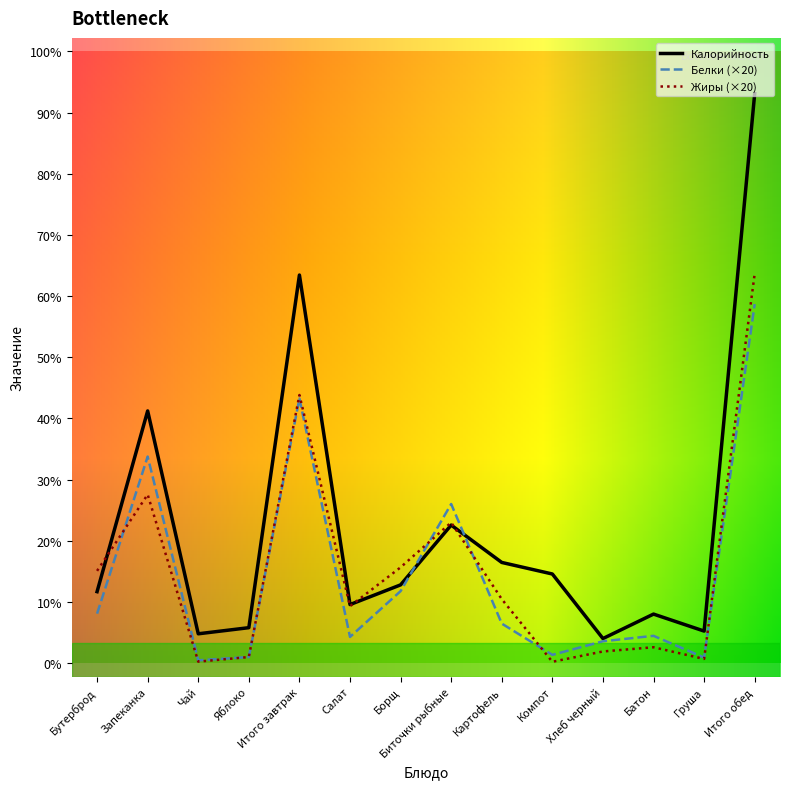

Which series has the largest range (max minus min)?

Калорийность